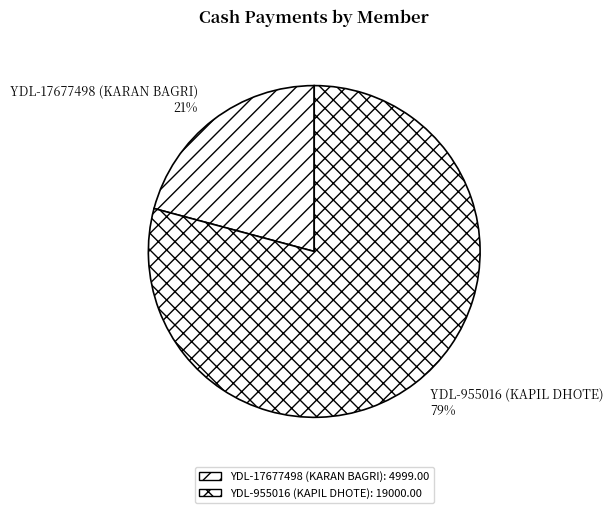

What is the majority slice?

YDL-955016 (KAPIL DHOTE)